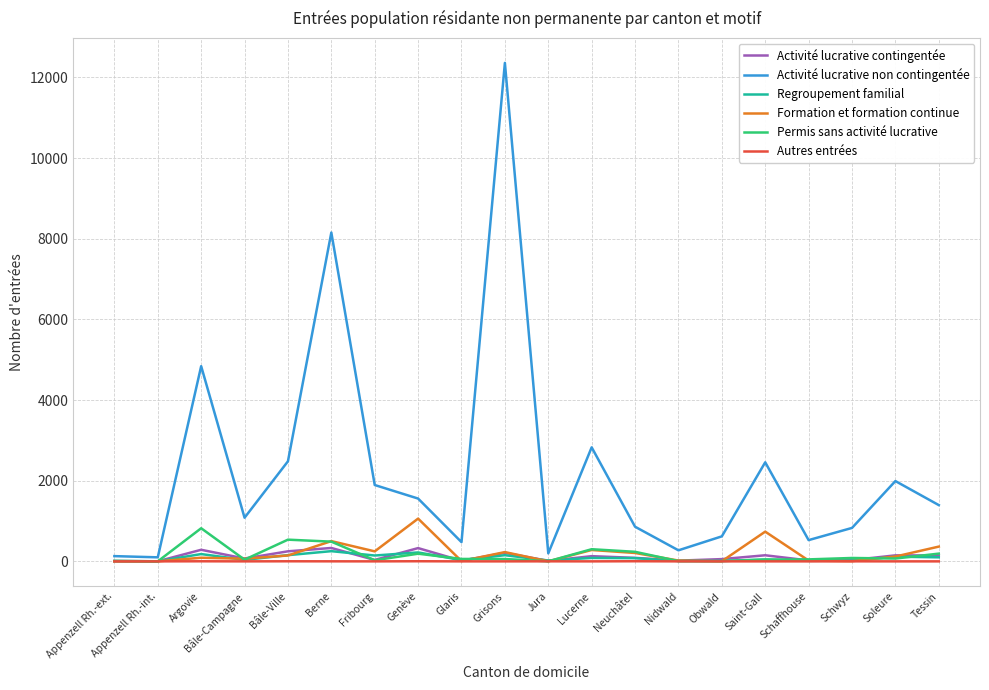

Which series has the largest total across all categories?

Activité lucrative non contingentée